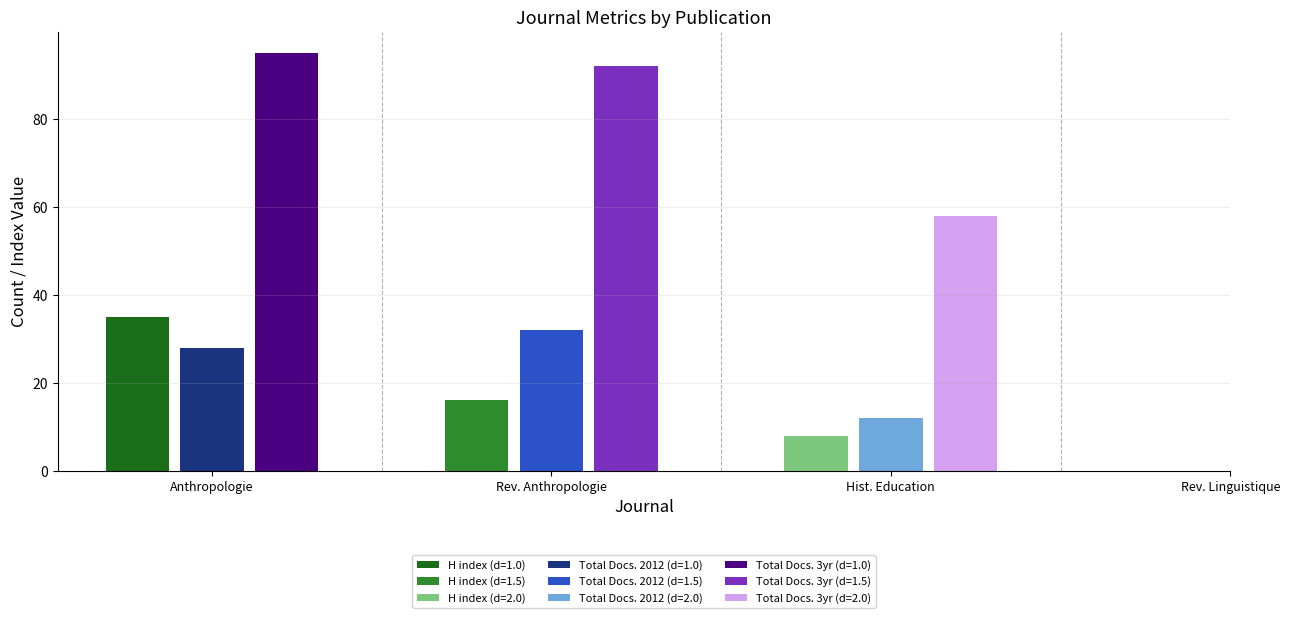

List the series in order of their peak value, highest first.

Total Docs. (3years), H index, Total Docs. (2012)